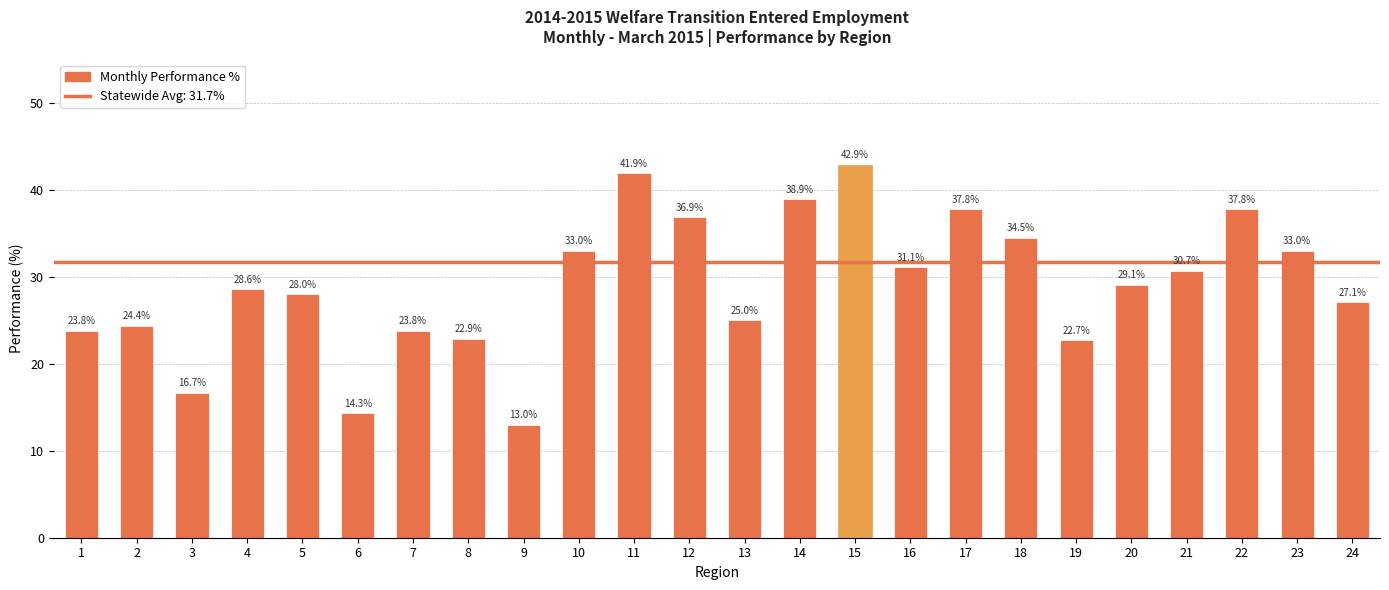

Approximately how many times larger is the value at 3 compared to 24?

0.6